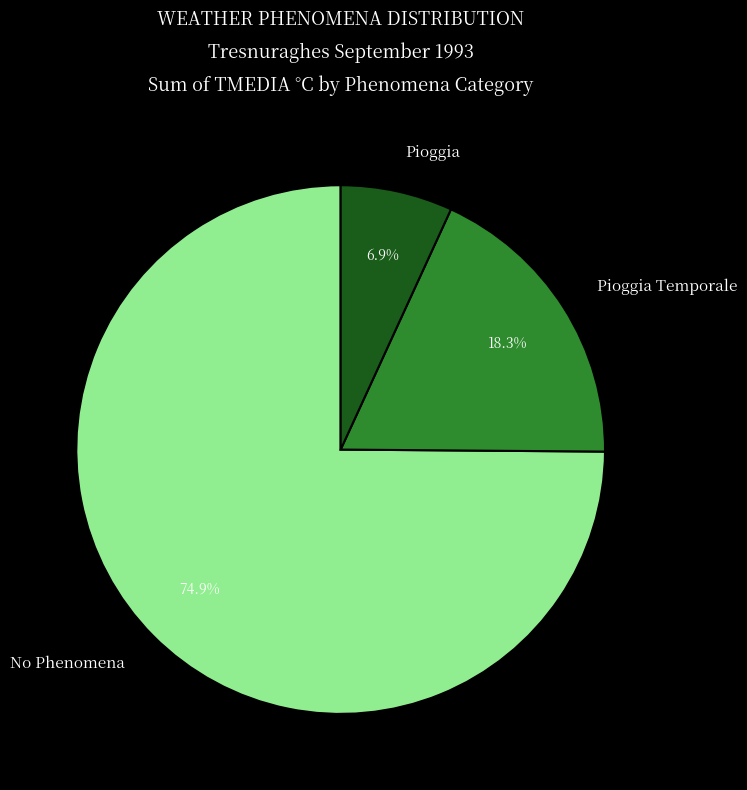

What percentage is NOT represented by Pioggia?

93.1%